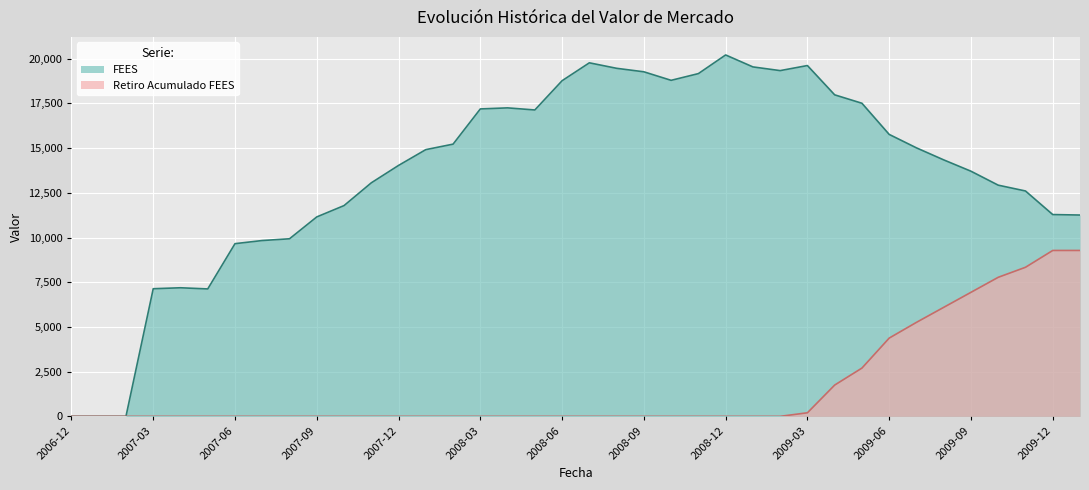

How many categories are shown in the chart?

38